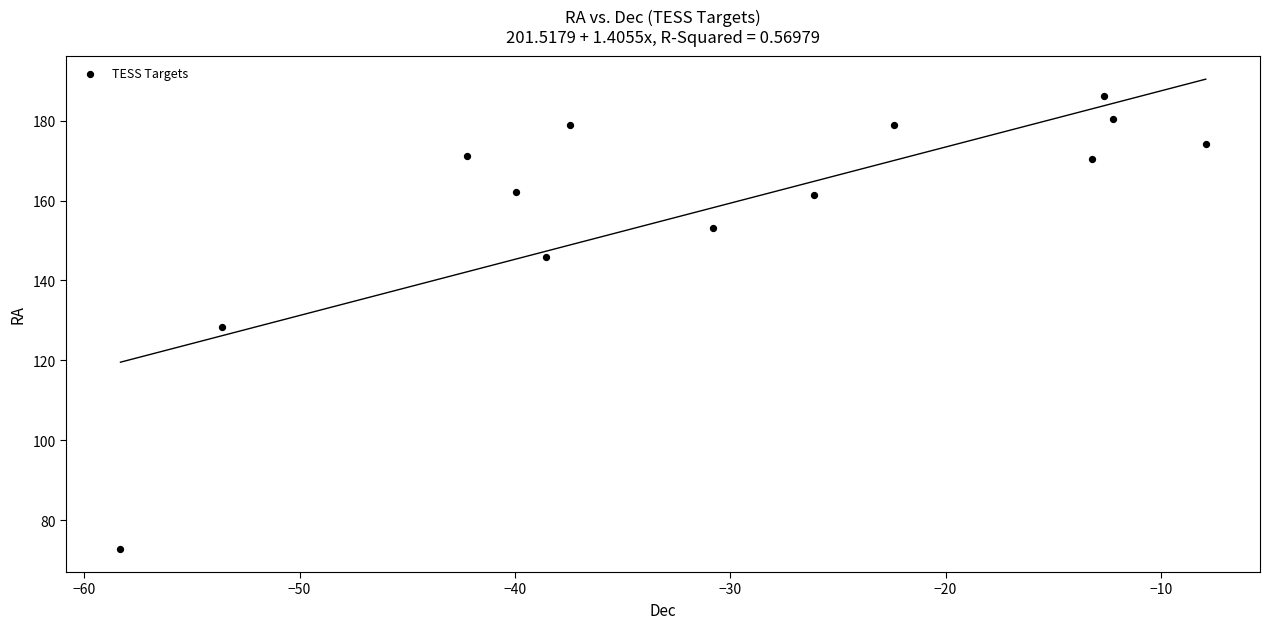

What is the range of X values (max minus min)?

50.4